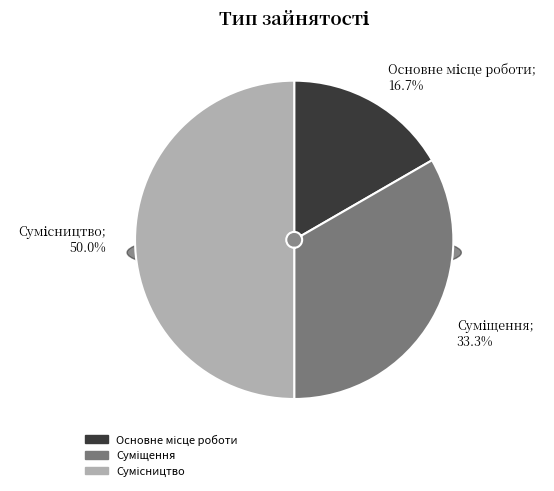

Combined, do Сумісництво and Суміщення account for over 50%?

Yes